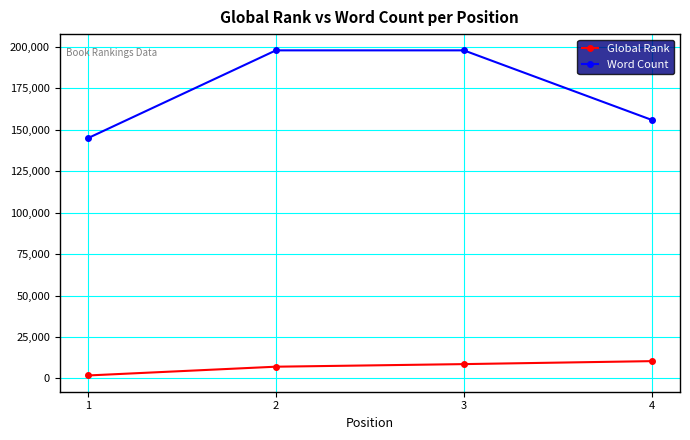

Reading left to right, what are all the values shown in this chart?

Global Rank: 1756	7047	8611	10408
Word Count: 145000	198000	198000	156000